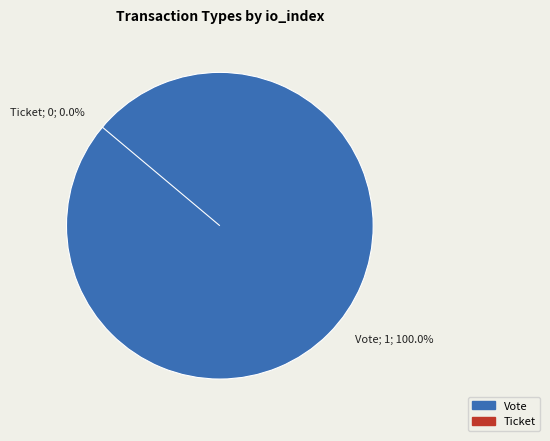

Which slice is the largest?

Vote